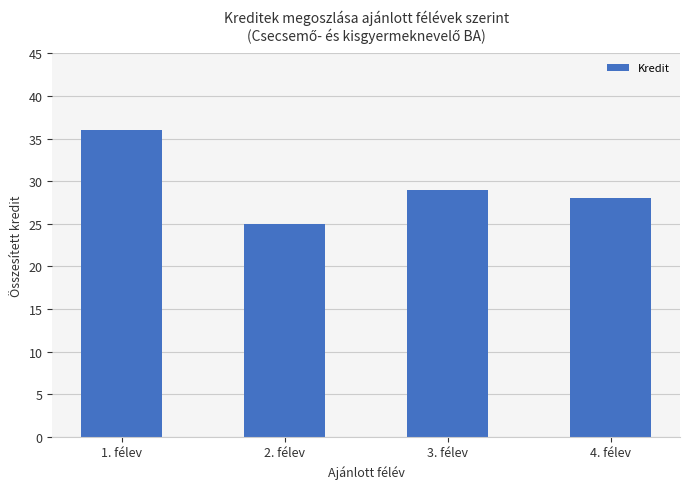

Count the number of data series in this chart.

1